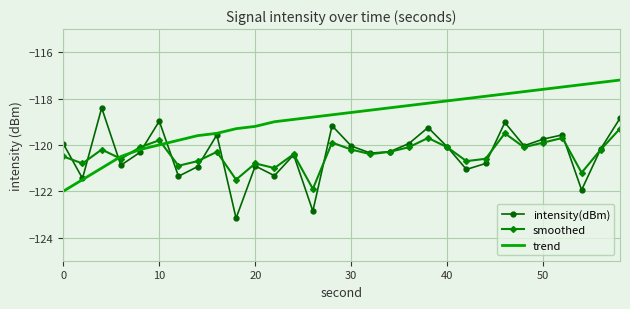

Rank the series by their maximum value, from highest to lowest.

trend, intensity(dBm), smoothed